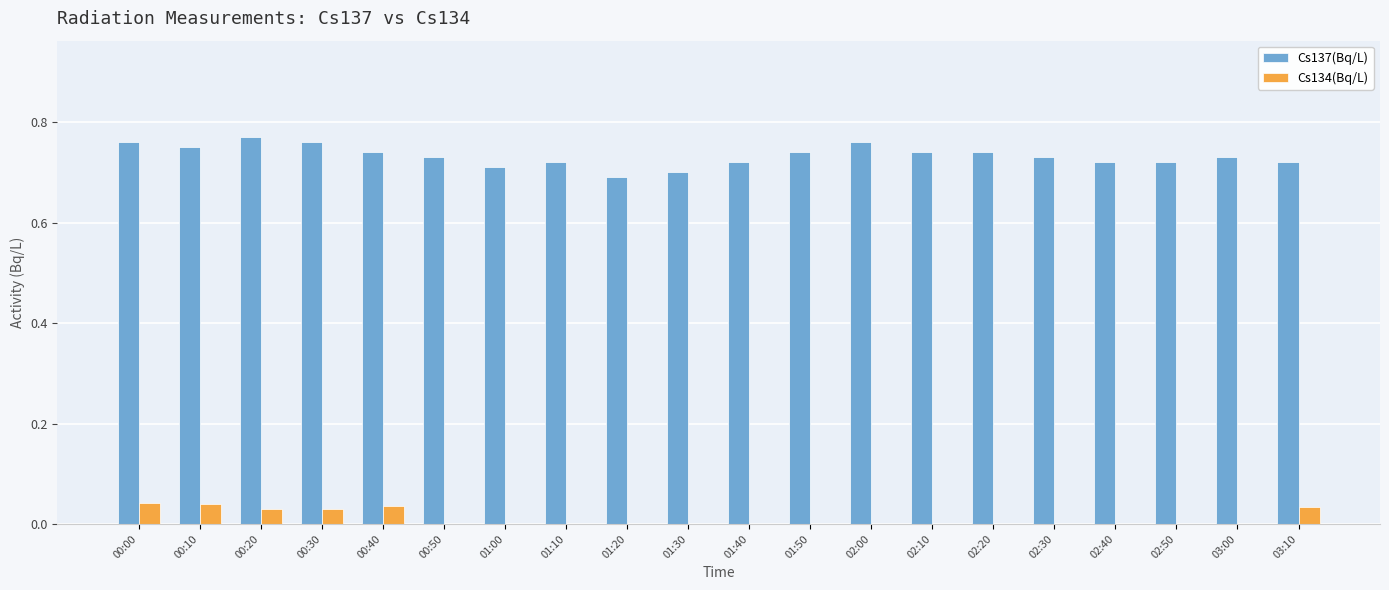

The value of Cs137(Bq/L) at 02:30 is 0.3. True or false?

False